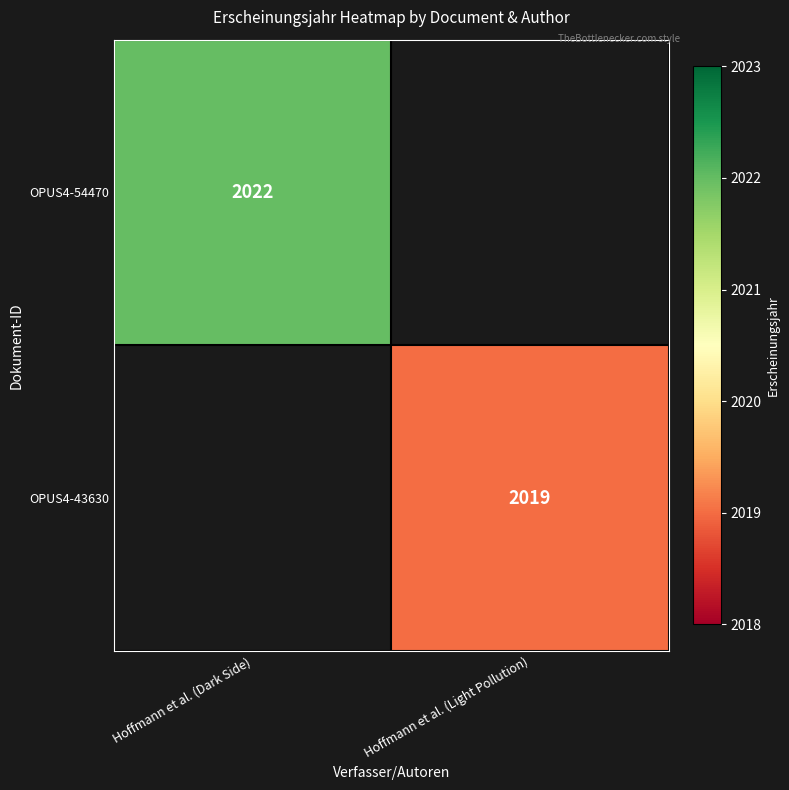

How many series are shown in this chart?

2